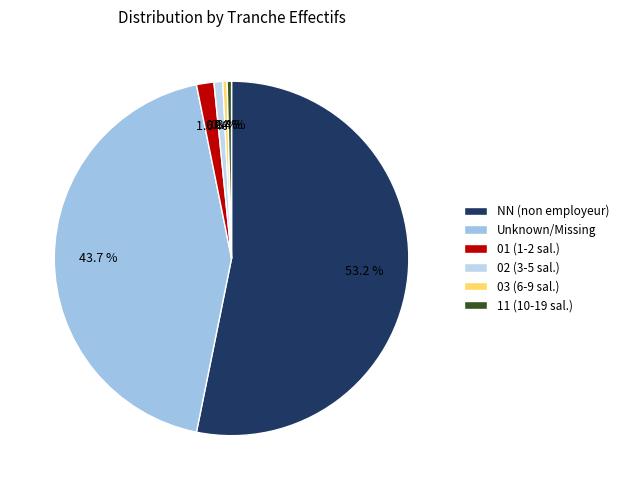

How many slices are in this pie chart?

6